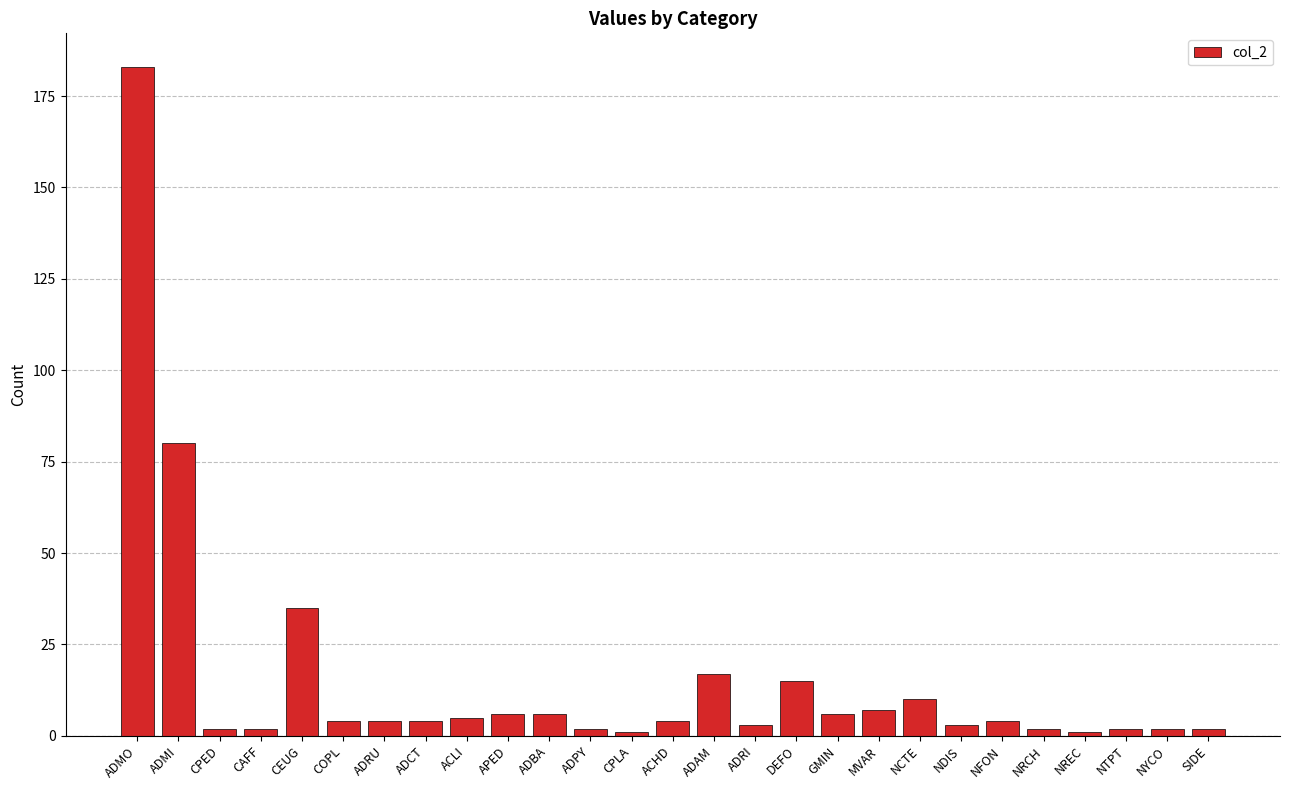

Approximately how many times larger is the value at ADCT compared to MVAR?

0.6